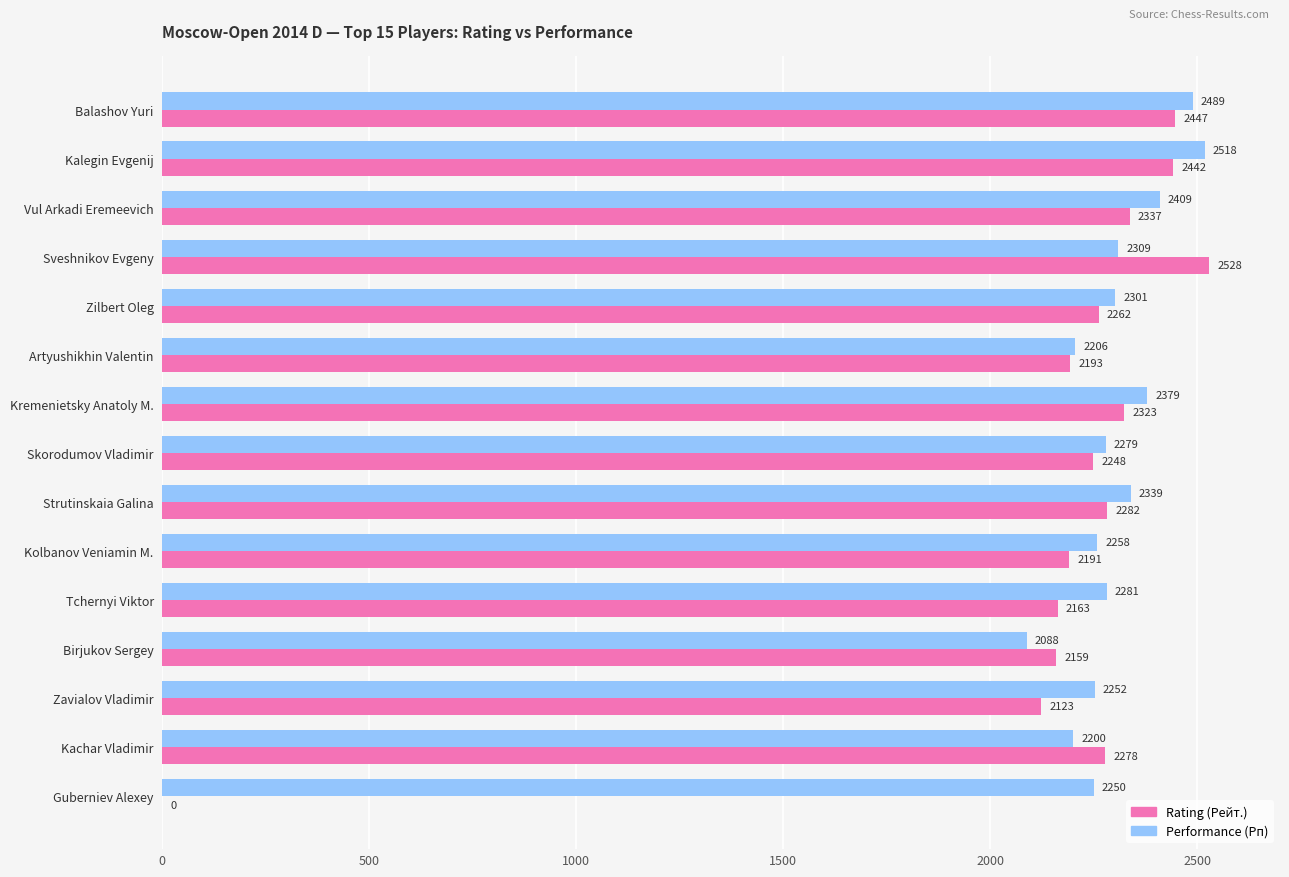

What is the highest value of the Performance (Рп) series?

2518